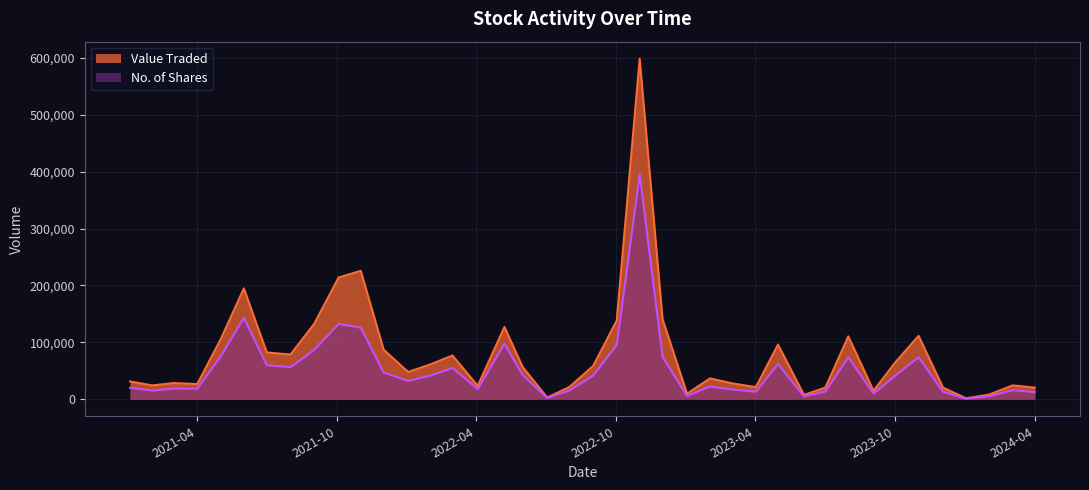

Which series has the largest range (max minus min)?

Value Traded